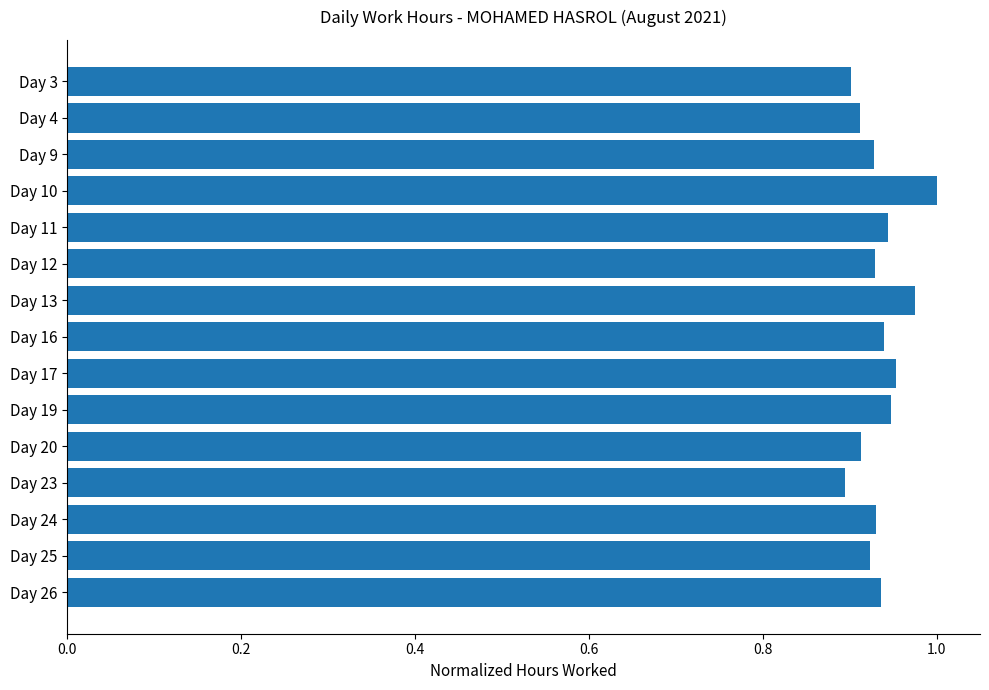

Is it true that the value at Day 24 is 0.9?

True